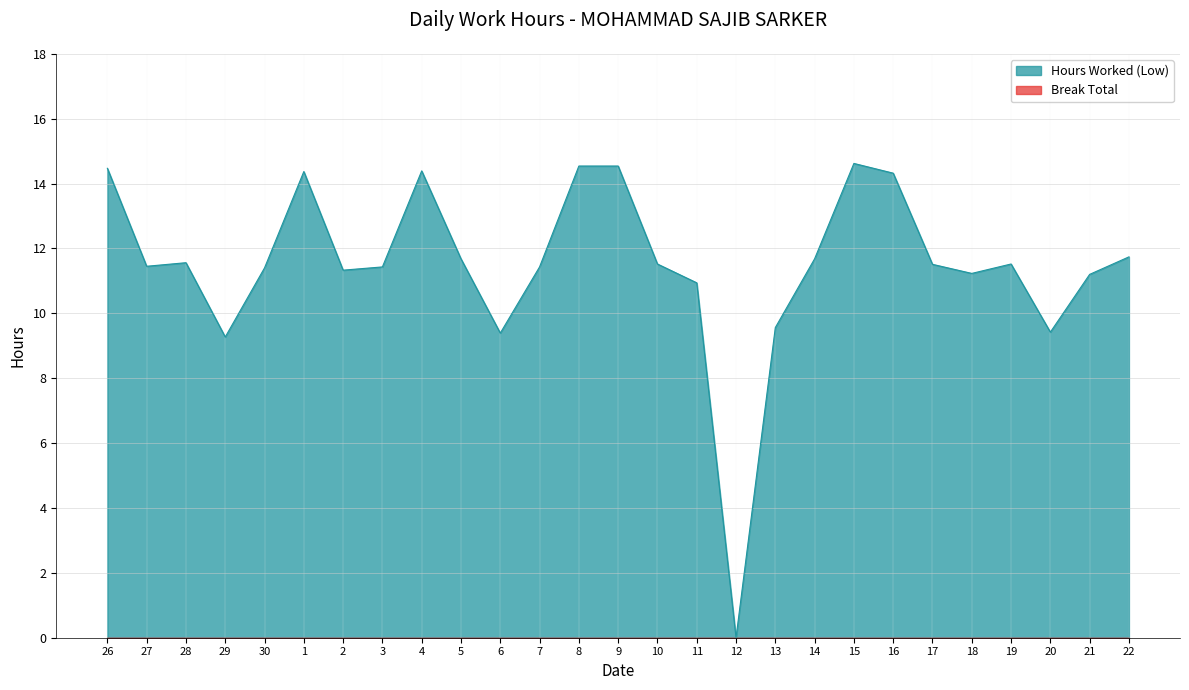

Rank the categories by value from lowest to highest.

12, 29, 6, 20, 13, 11, 21, 18, 2, 30, 3, 7, 27, 17, 10, 19, 28, 5, 14, 22, 16, 1, 4, 26, 8, 9, 15